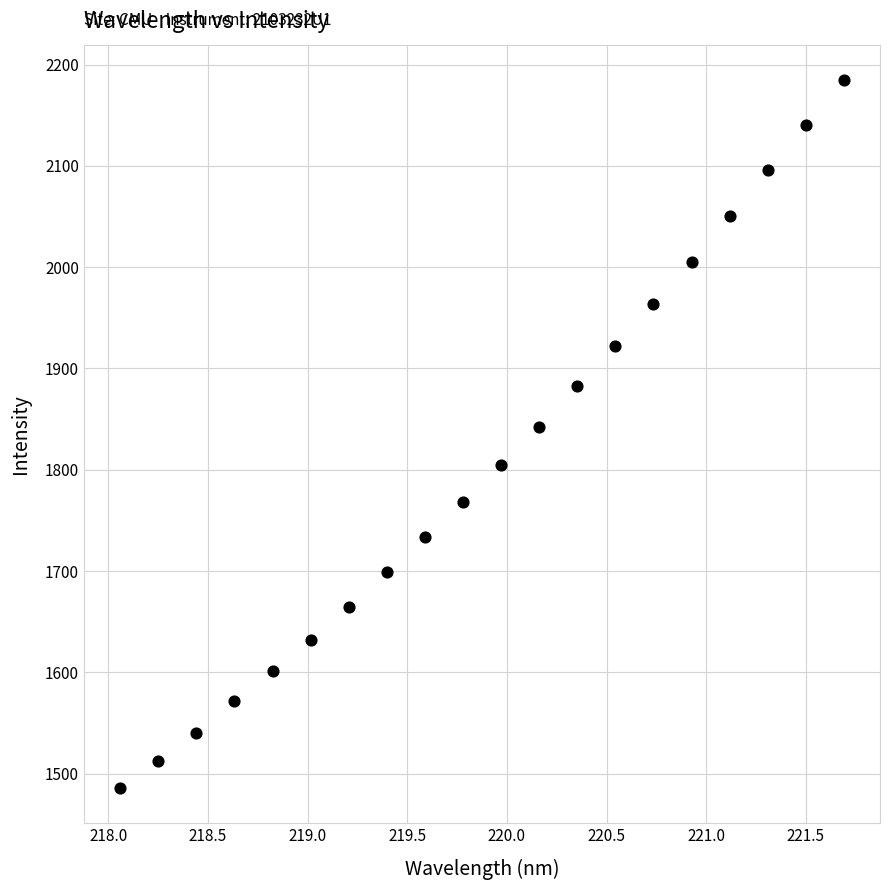

What is the range of Y values (max minus min)?

698.7